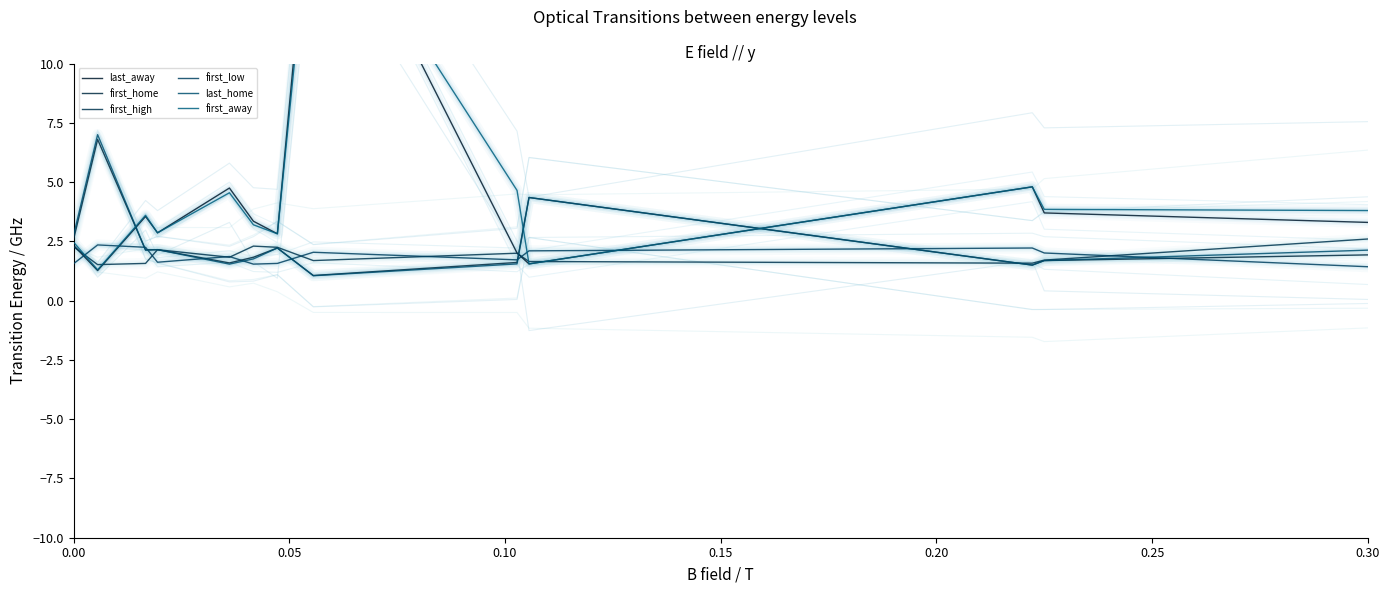

Between 12 and 0.25, which is larger?

0.25